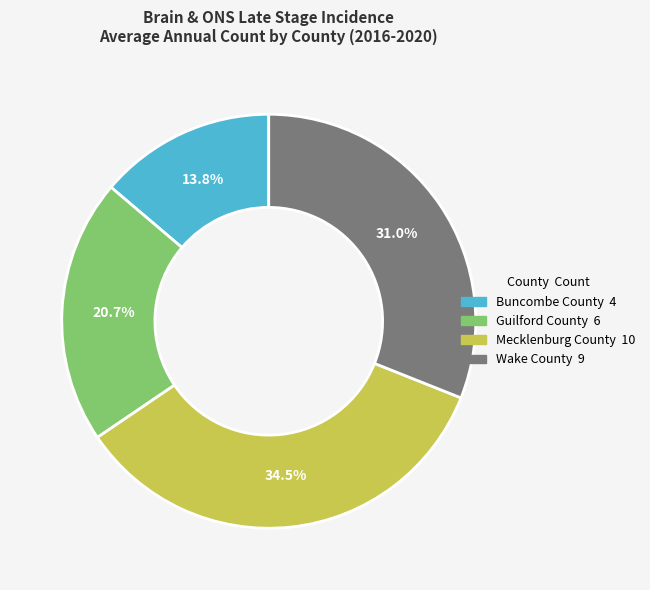

Is it true that Wake County is 31% of the pie?

True